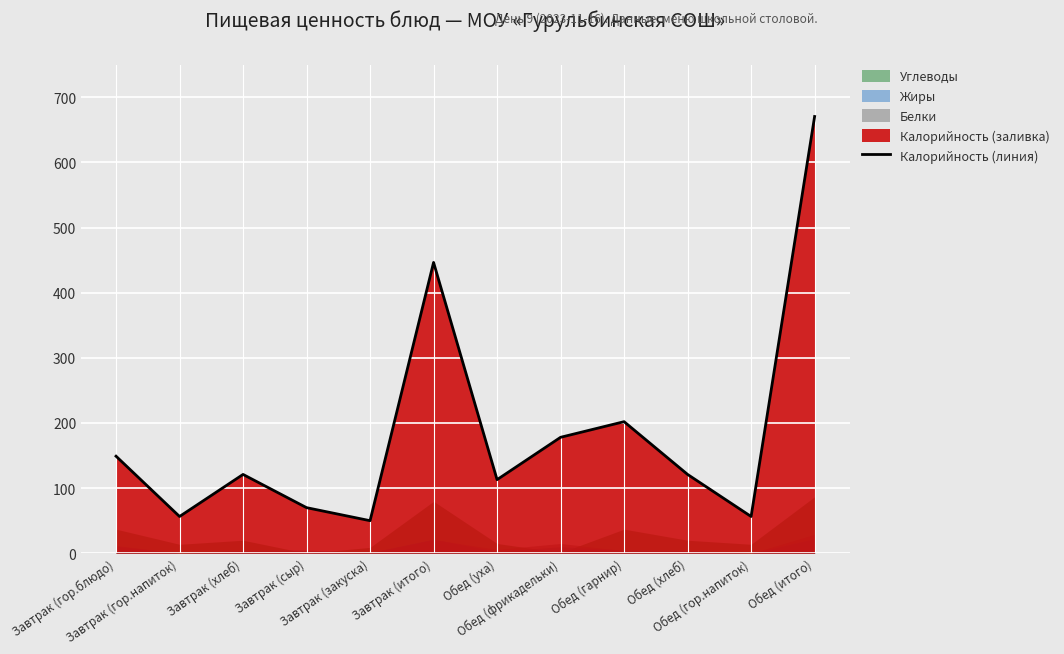

Where is the first local minimum?

Завтрак (гор.напиток)